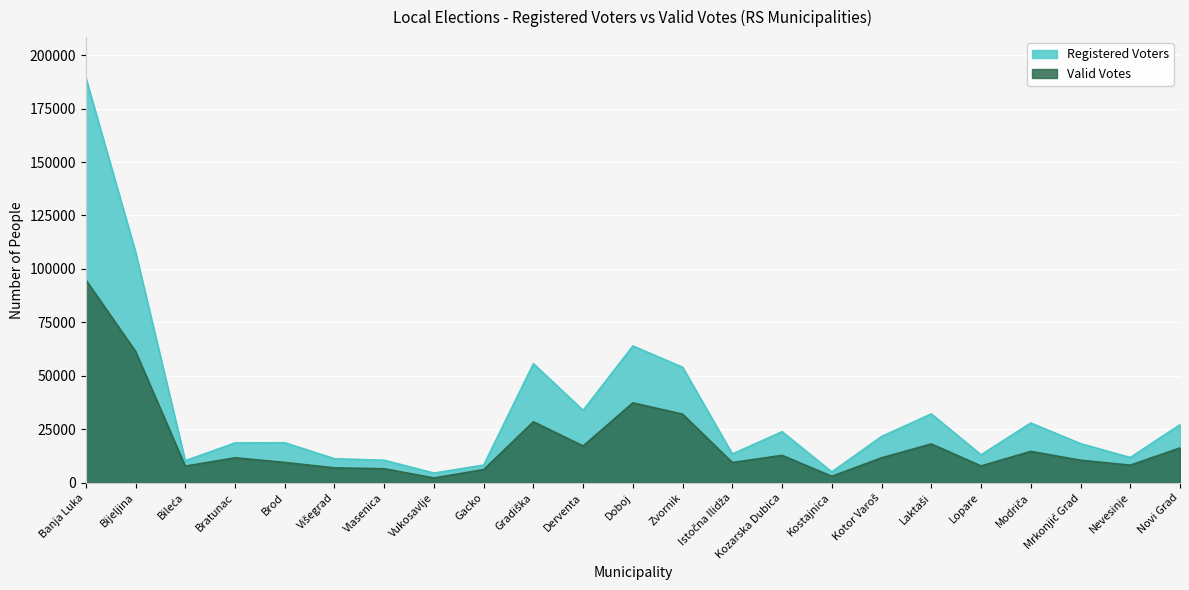

What is the label of the 5th point from the left?

Brod